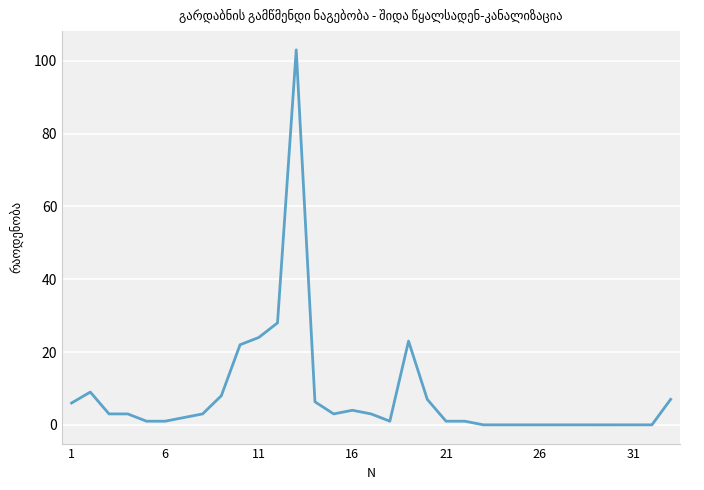

What is the greatest value displayed?

103.0